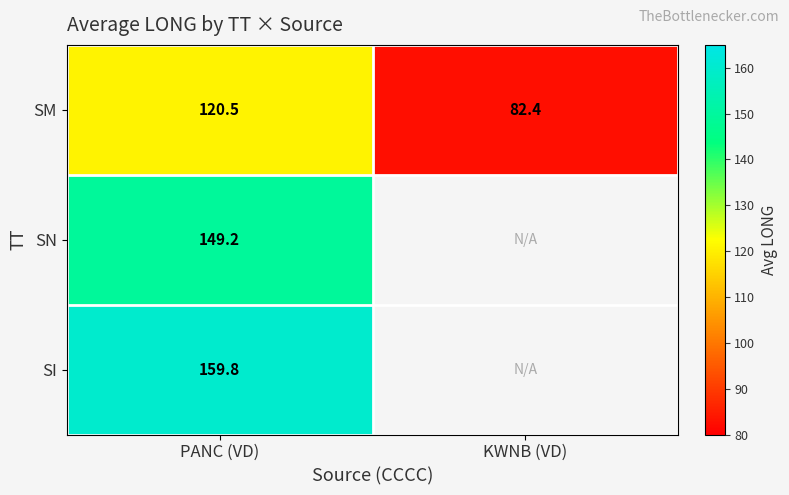

What is the total value across all series at PANC (VD)?

429.5